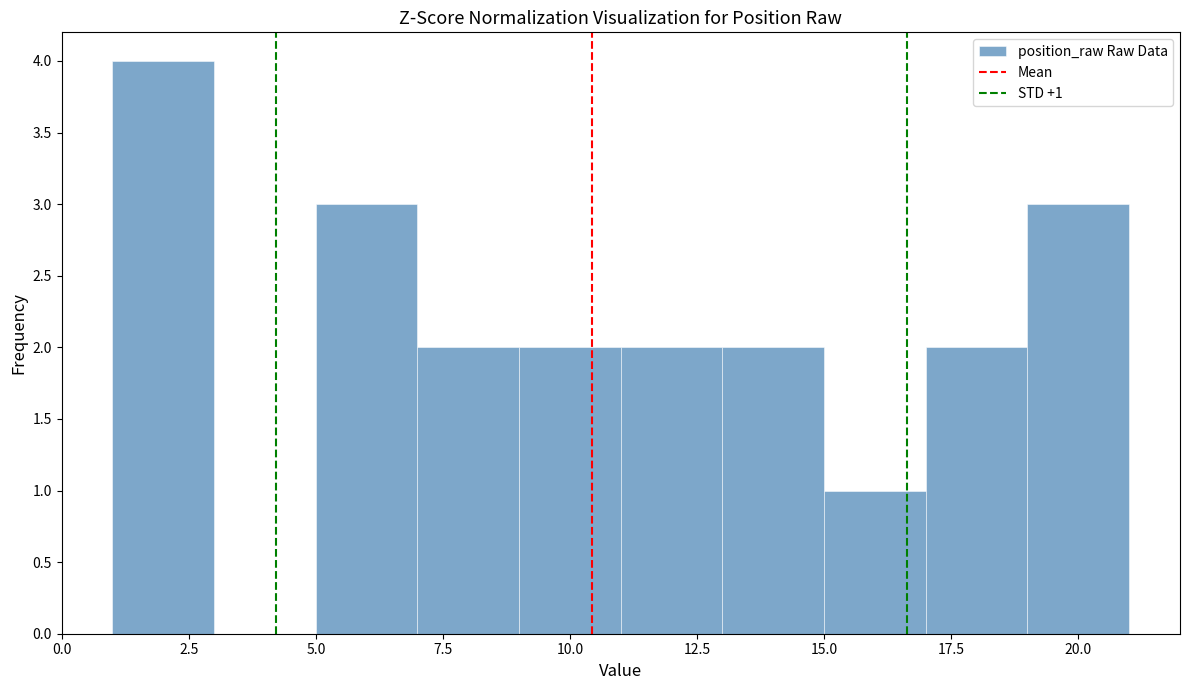

Which range on the x-axis has the tallest bar?

1 to 3